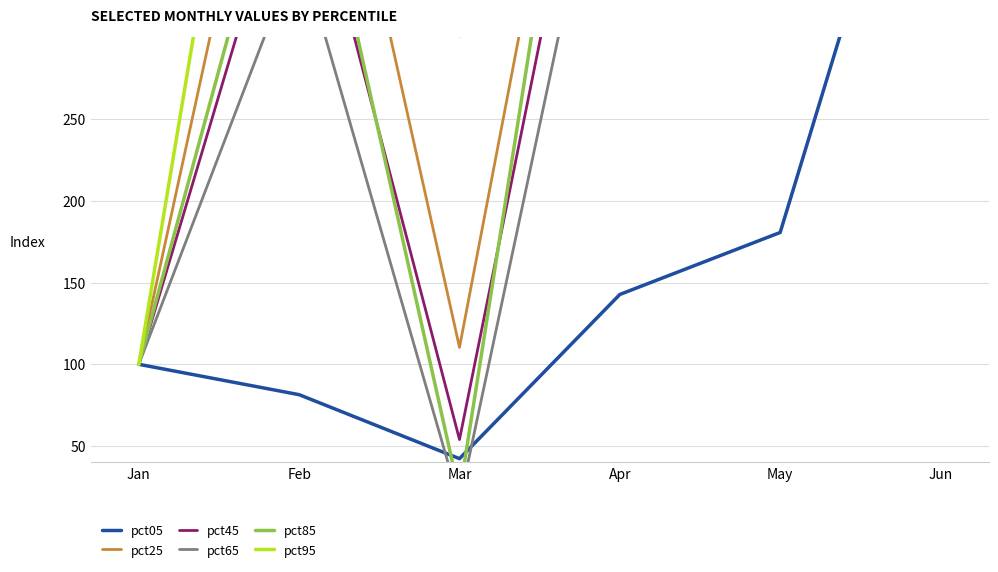

Rank the series by their maximum value, from highest to lowest.

pct95, pct25, pct85, pct45, pct65, pct05